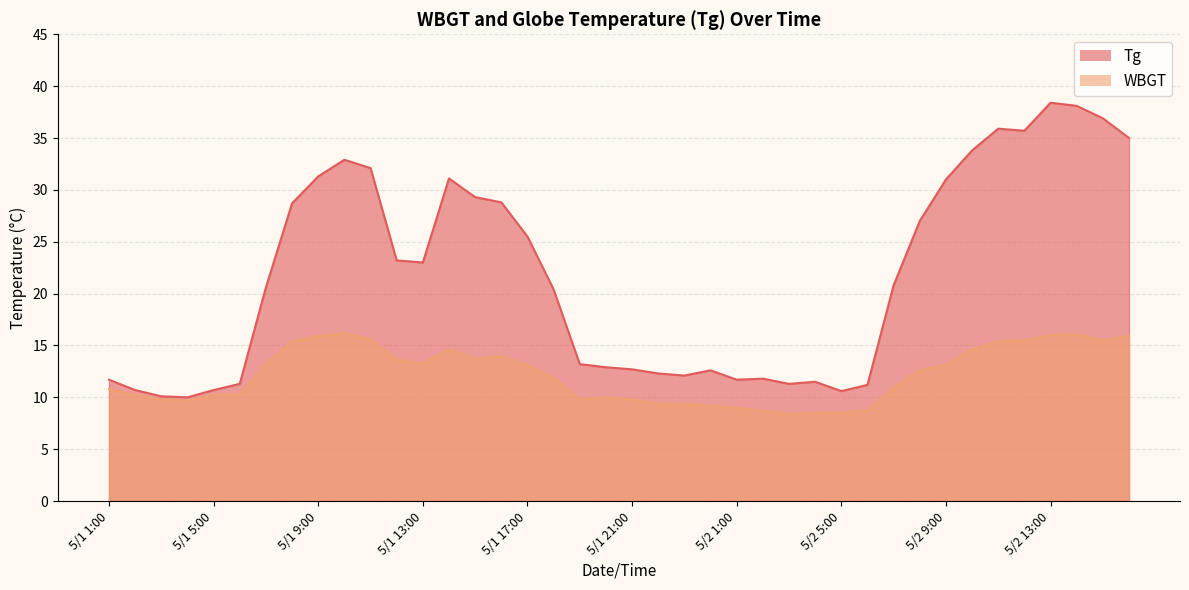

At which category does WBGT reach its first local peak?

5/1 10:00